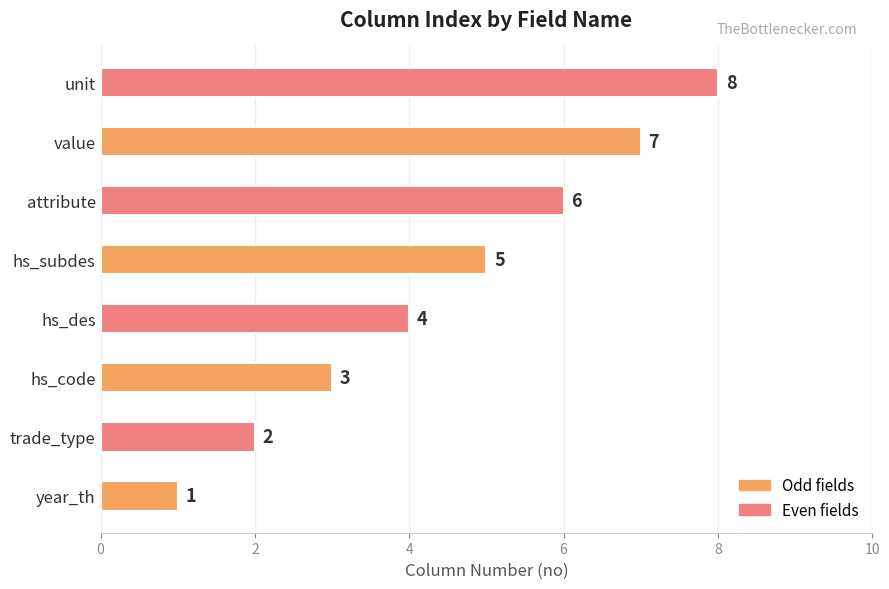

How many bars are there in total?

8